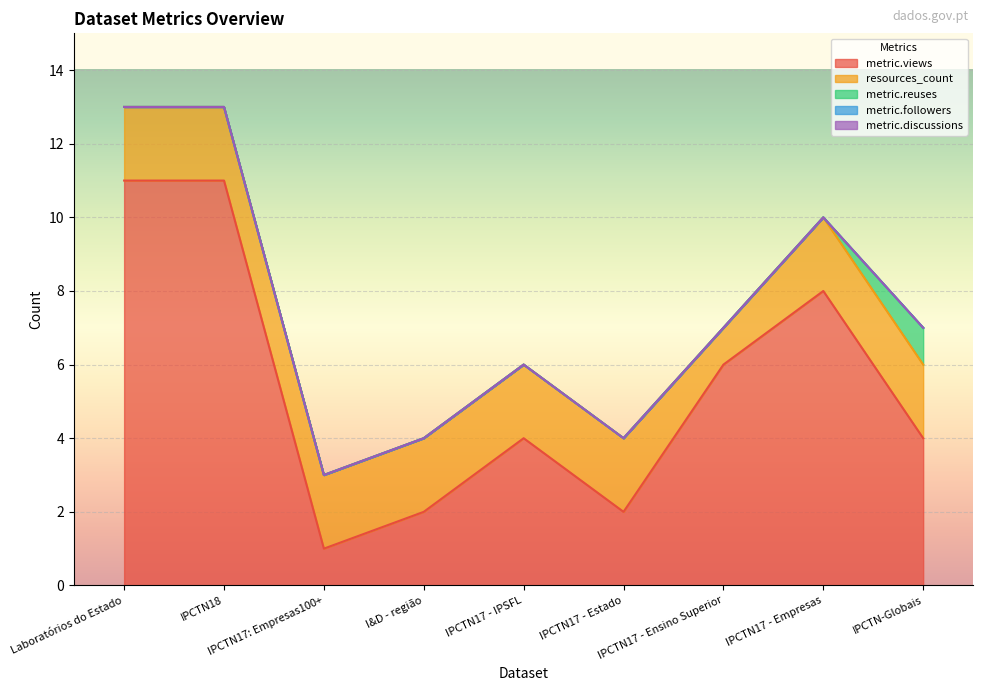

Is the value of metric.followers at IPCTN17 - Estado greater than the value of metric.views at Laboratórios do Estado?

No